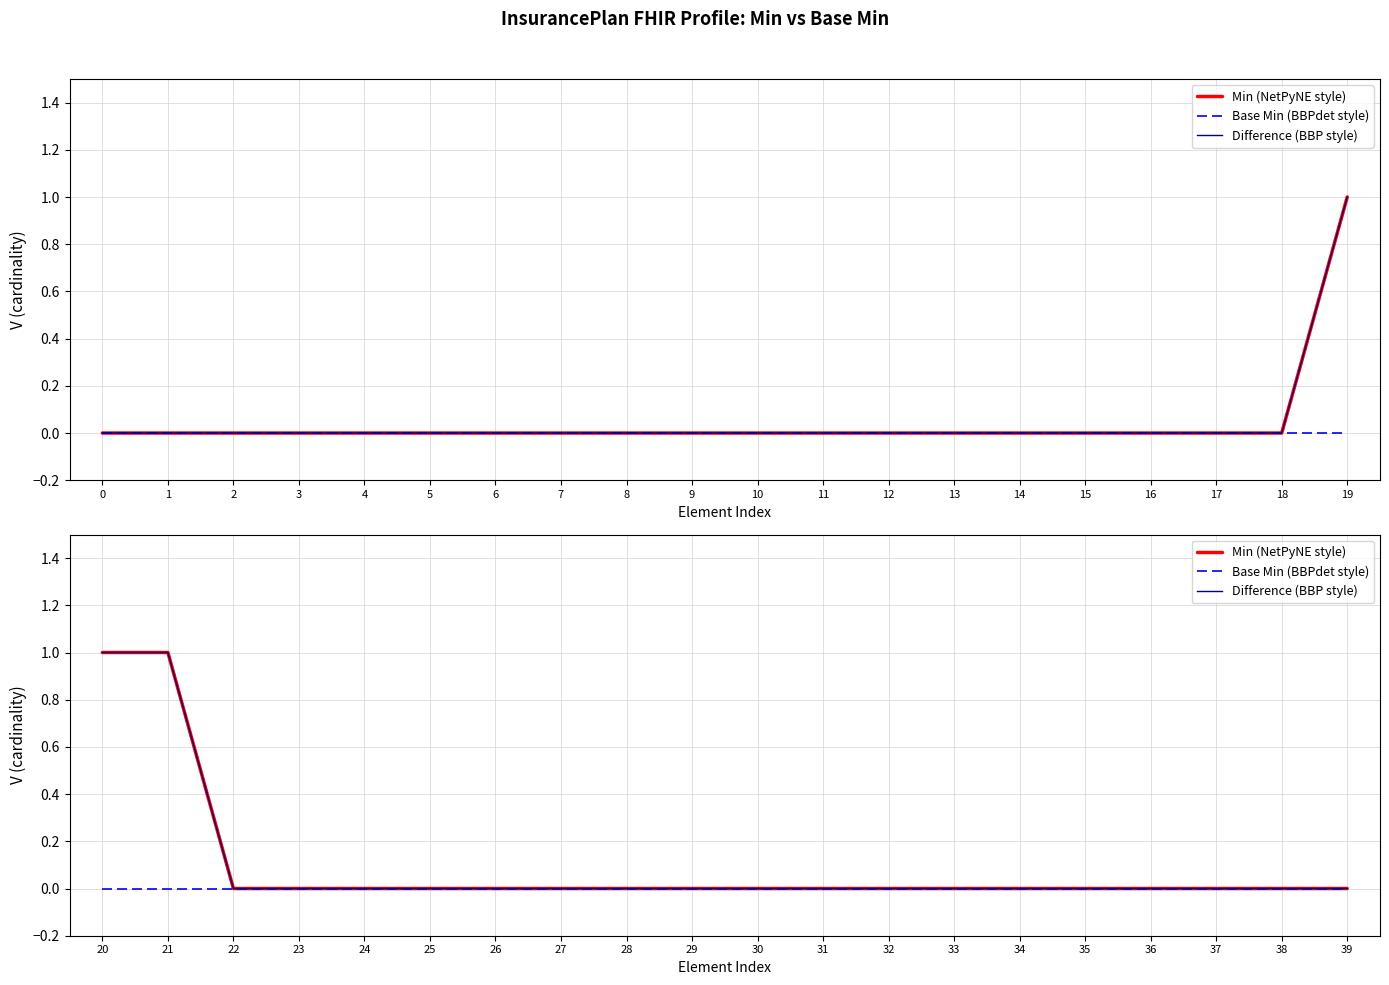

Does the chart display data point markers on the line(s)?

No